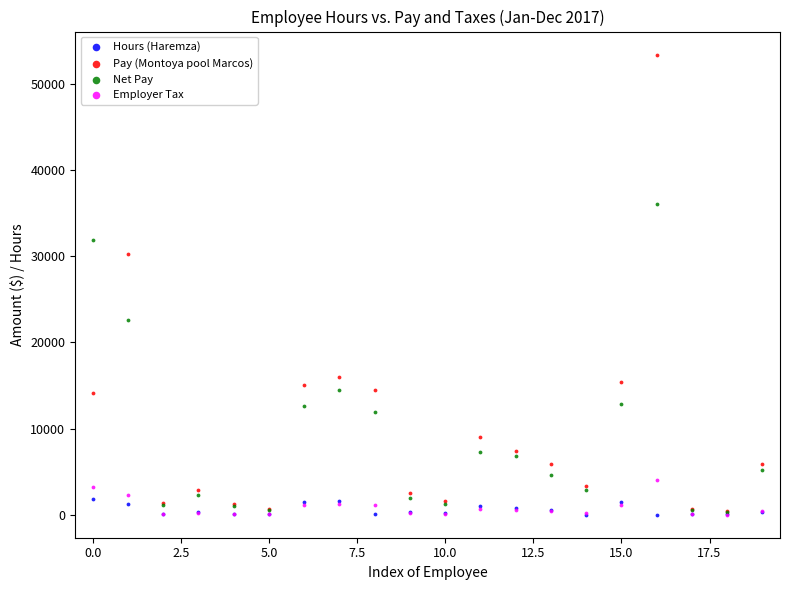

In the Pay (Montoya pool Marcos) series, what Y value is closest to 26873?

30216.0